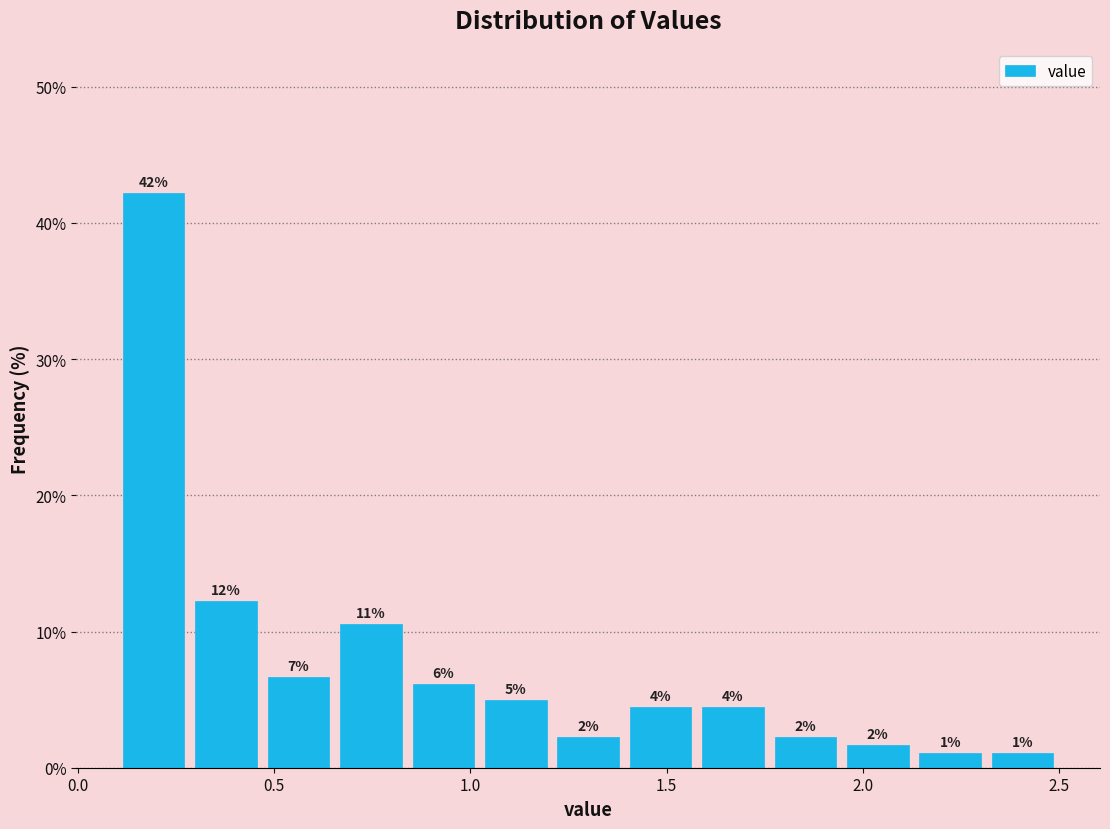

Around what value on the x-axis is the tallest bar? Give the approximate position of its centre, as read against the axis.

0.20